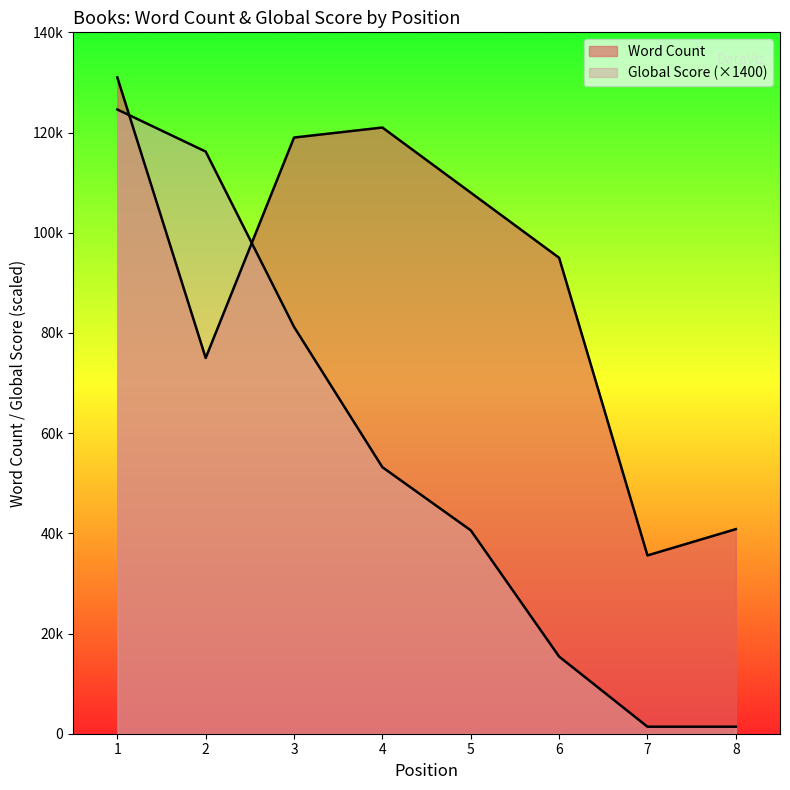

Rank the categories by Word Count value from highest to lowest.

1, 4, 3, 5, 6, 2, 8, 7